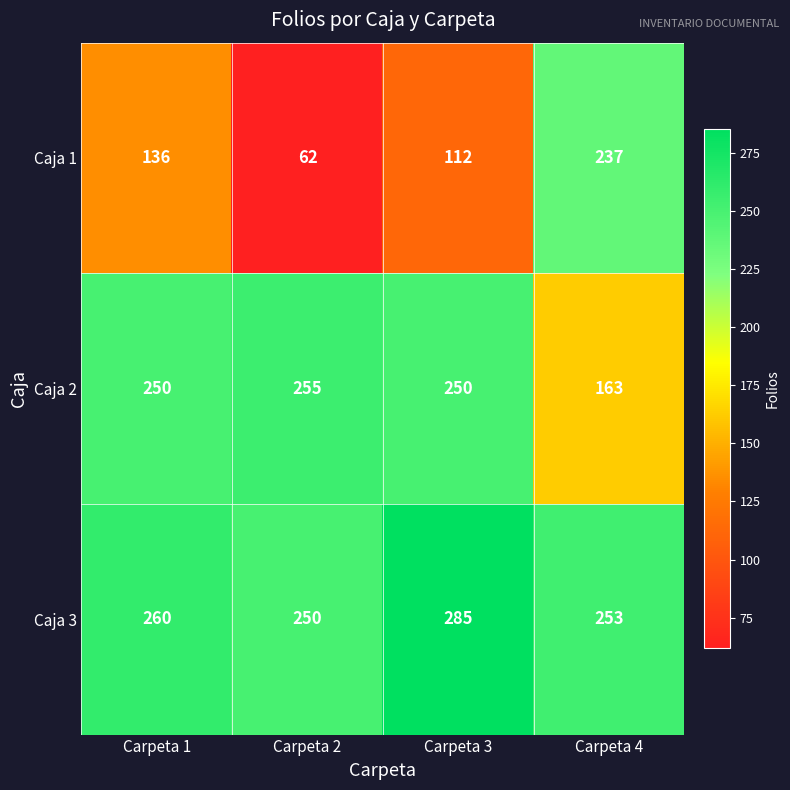

Is it true that Caja 2 equals 250 at Carpeta 1?

True